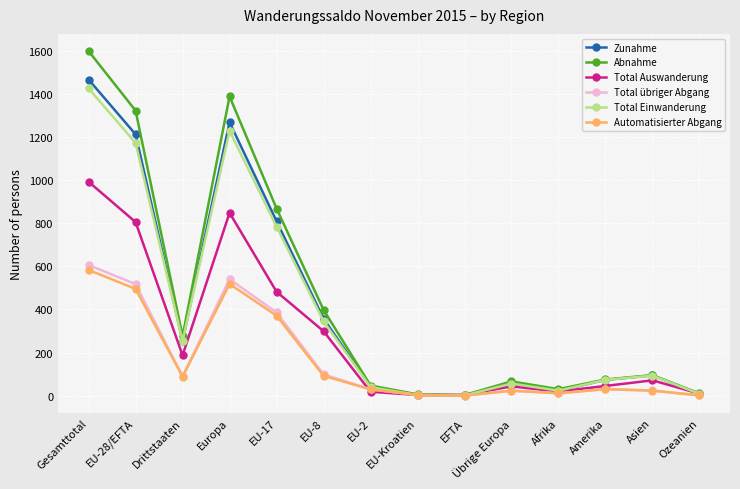

At which category does Total Auswanderung reach its first local peak?

Europa